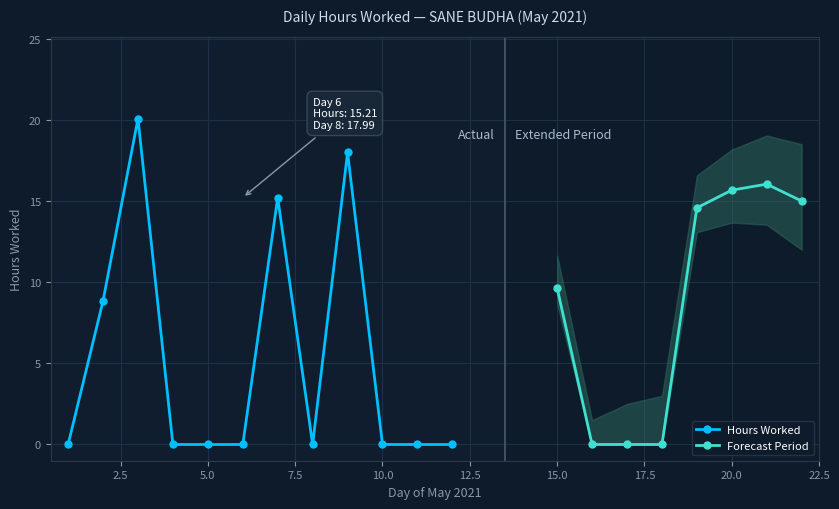

List the labels in order of value, largest first.

3, 9, 21, 20, 7, 22, 19, 15, 2, 1, 4, 5, 6, 8, 10, 11, 12, 16, 17, 18